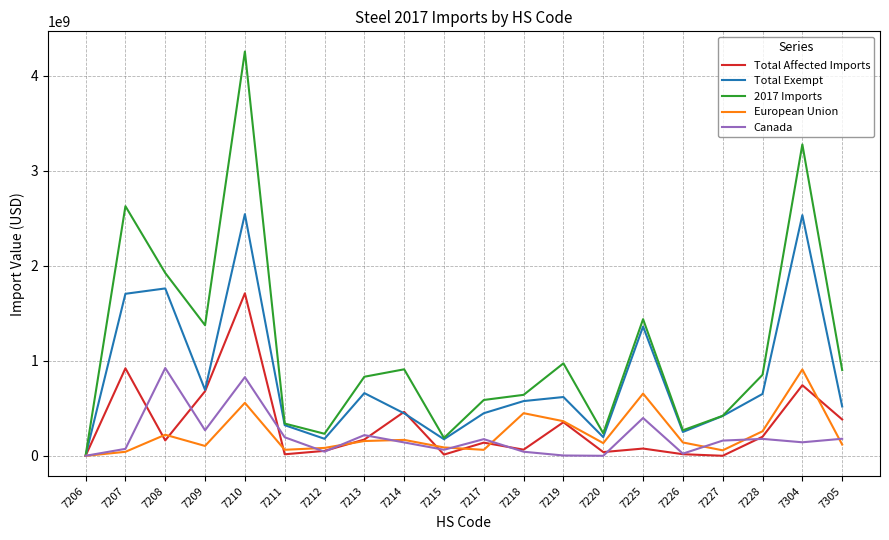

What are all the series names shown in the legend?

Total Affected Imports, Total Exempt, 2017 Imports, European Union, Canada